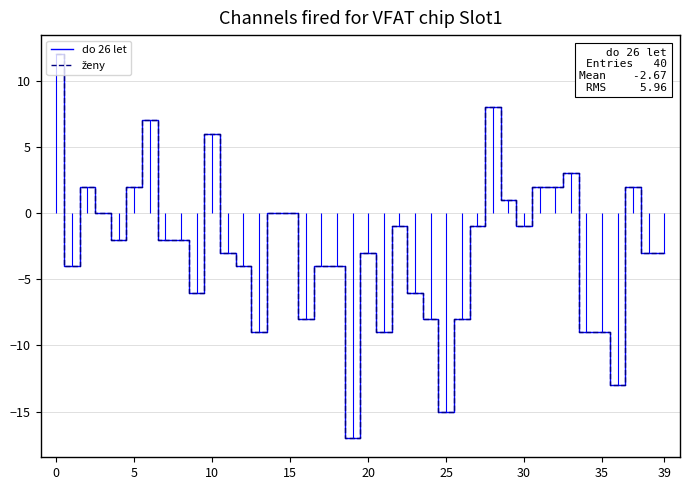

How many data points in do 26 let are less than -2?

20